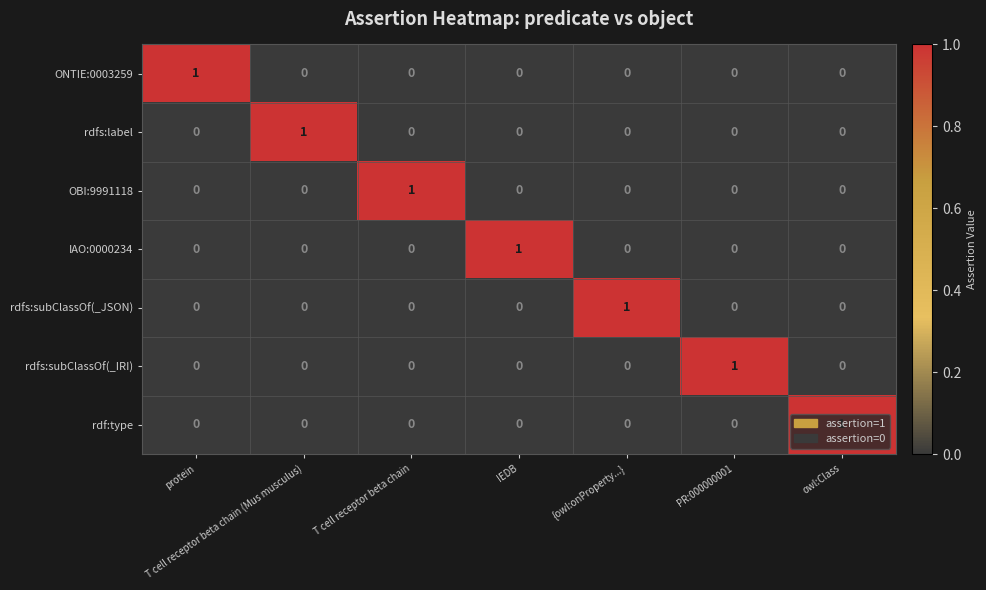

How many positive values does the ONTIE:0003259 series have?

1